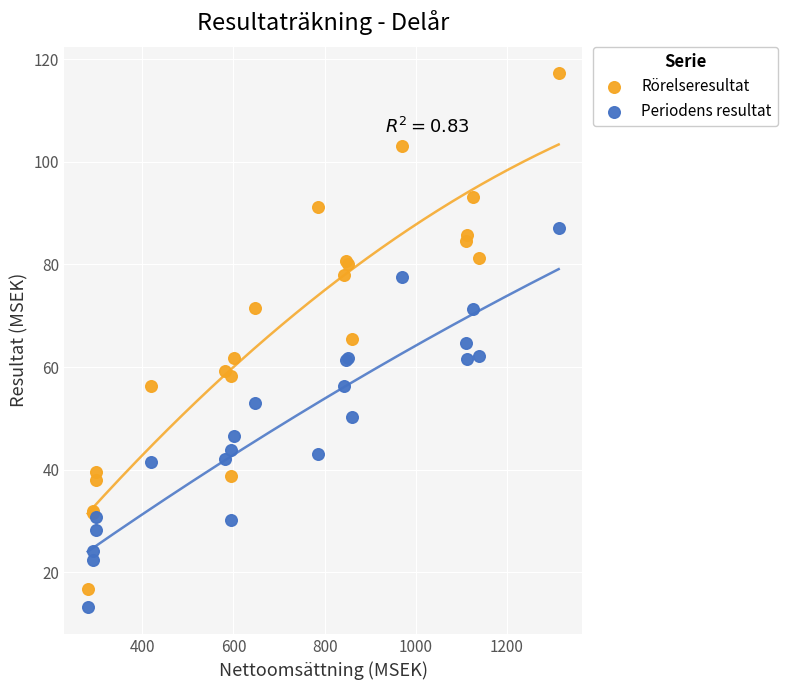

Which series reaches the maximum Y coordinate?

Rörelseresultat